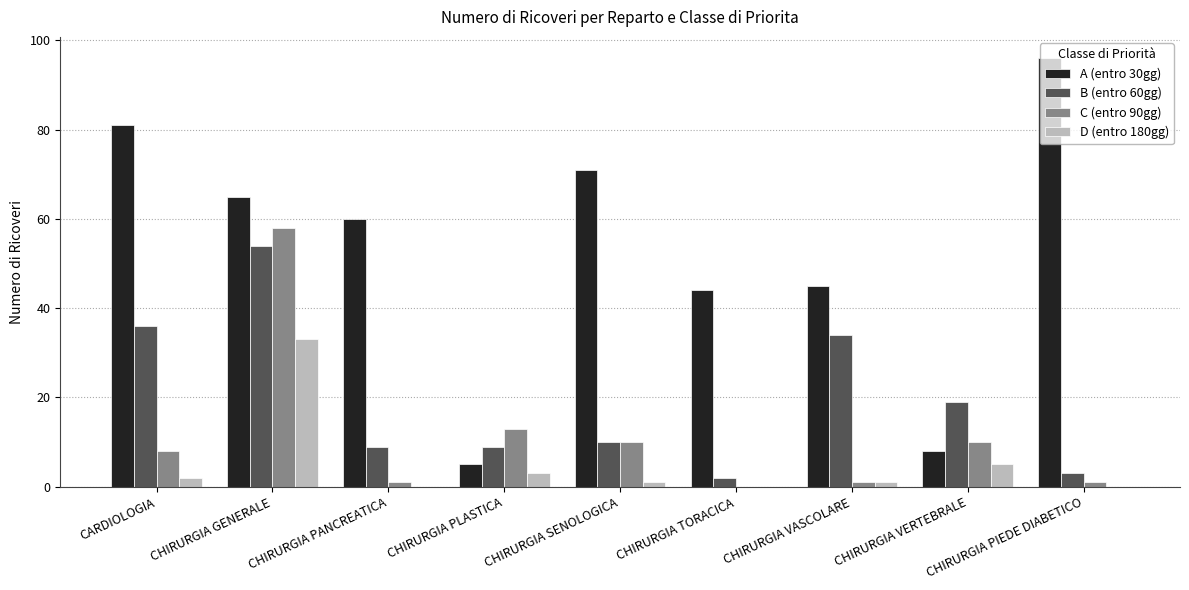

What are all the series names shown in the legend?

A (entro 30gg), B (entro 60gg), C (entro 90gg), D (entro 180gg)